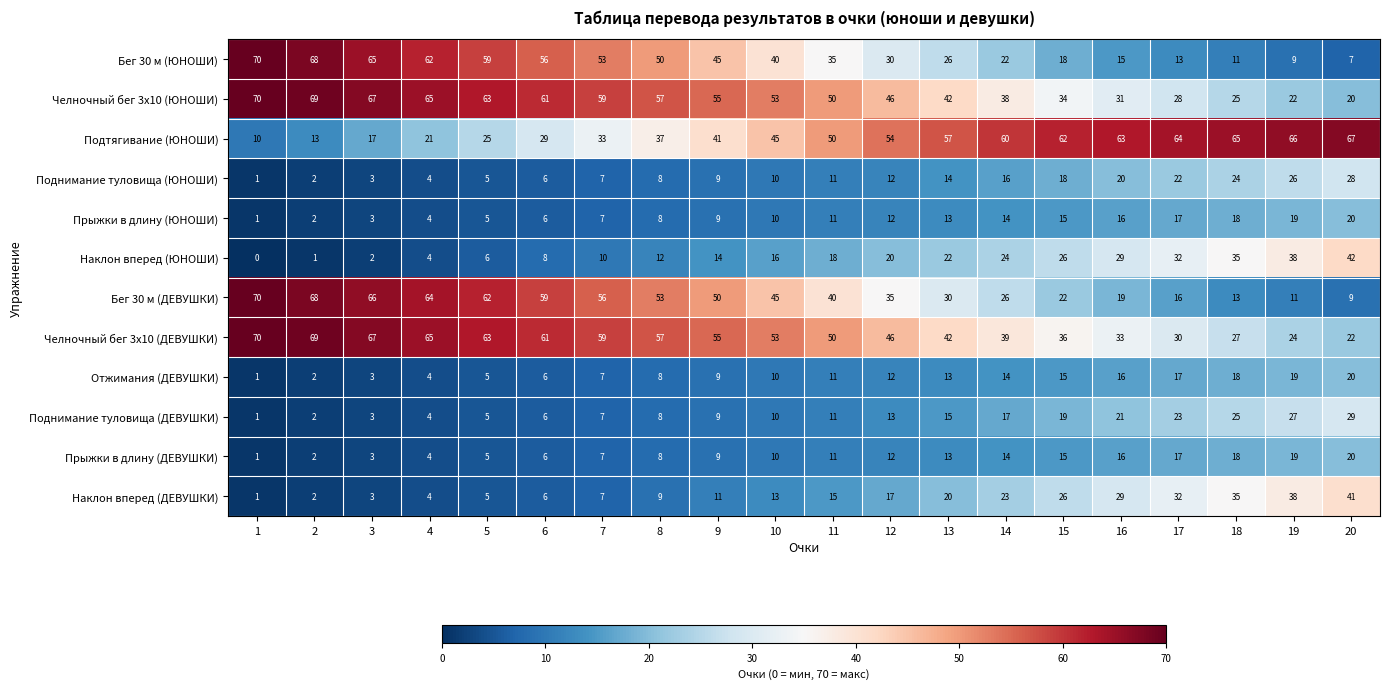

How many series are shown in this chart?

12